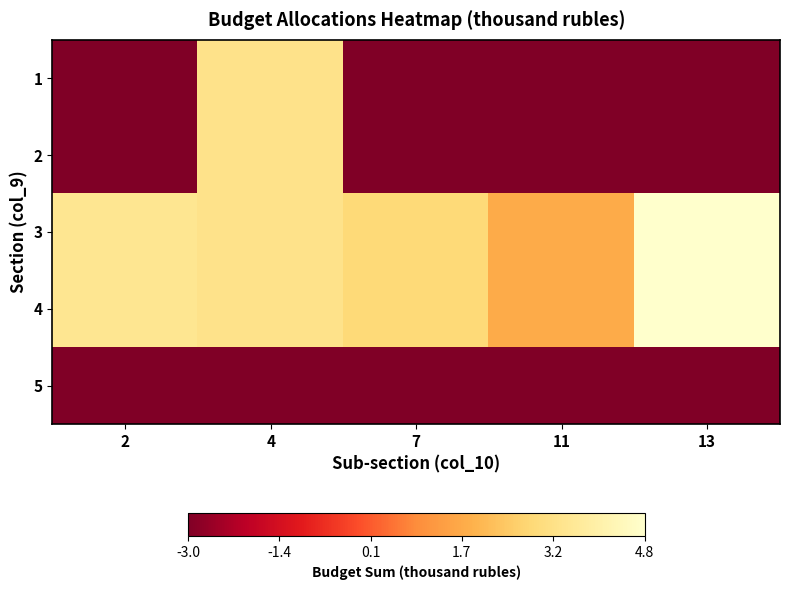

Between 7 and 4, which is larger?

4